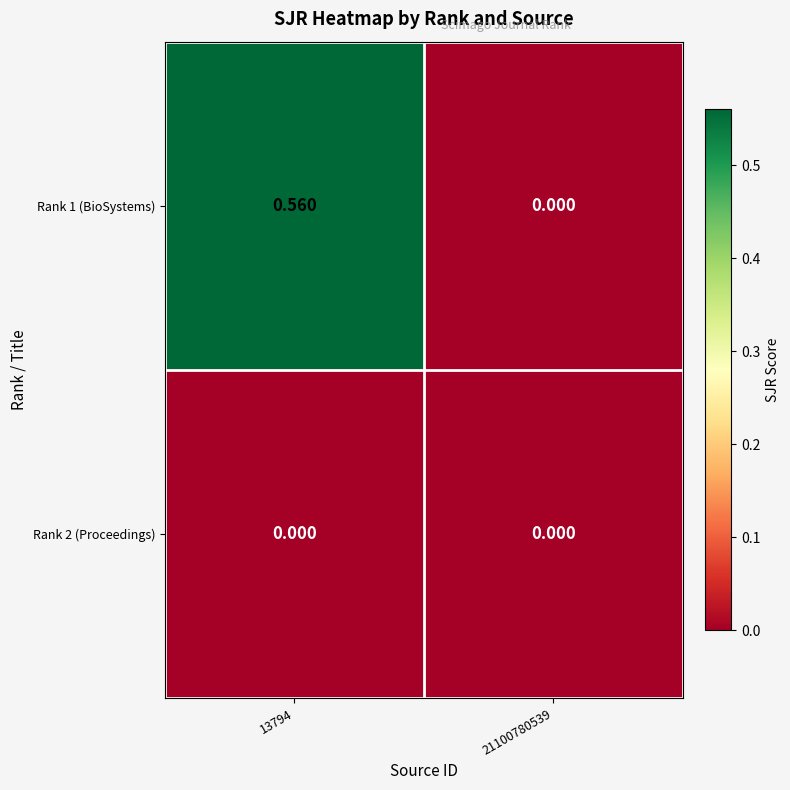

Is the value of Rank 2 (Proceedings) at 13794 greater than the value of Rank 1 (BioSystems) at 13794?

No